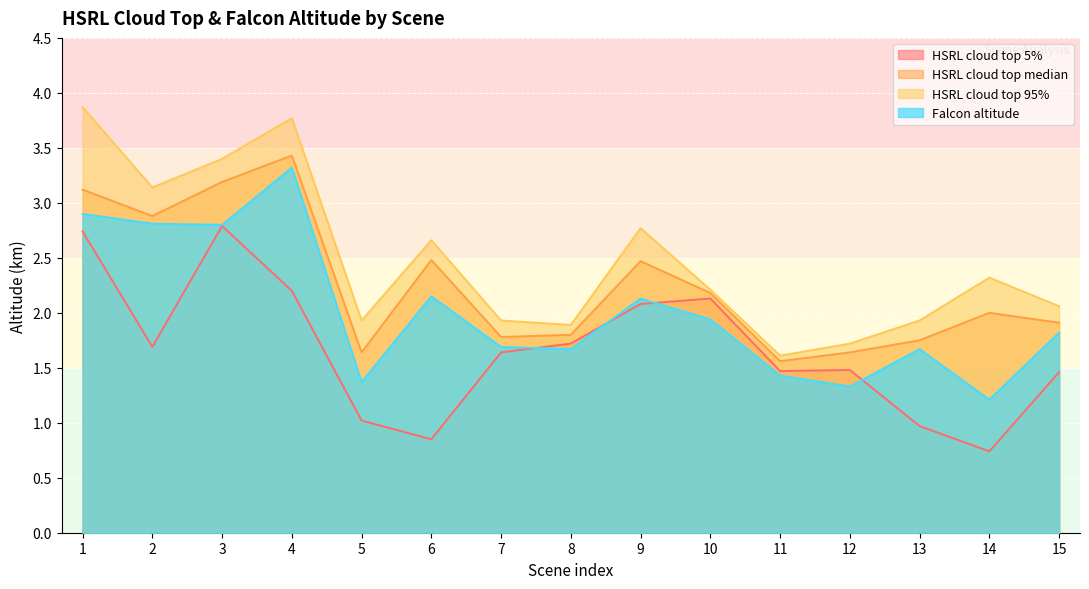

True or false: HSRL cloud top 95% and HSRL cloud top median cross at least once.

False